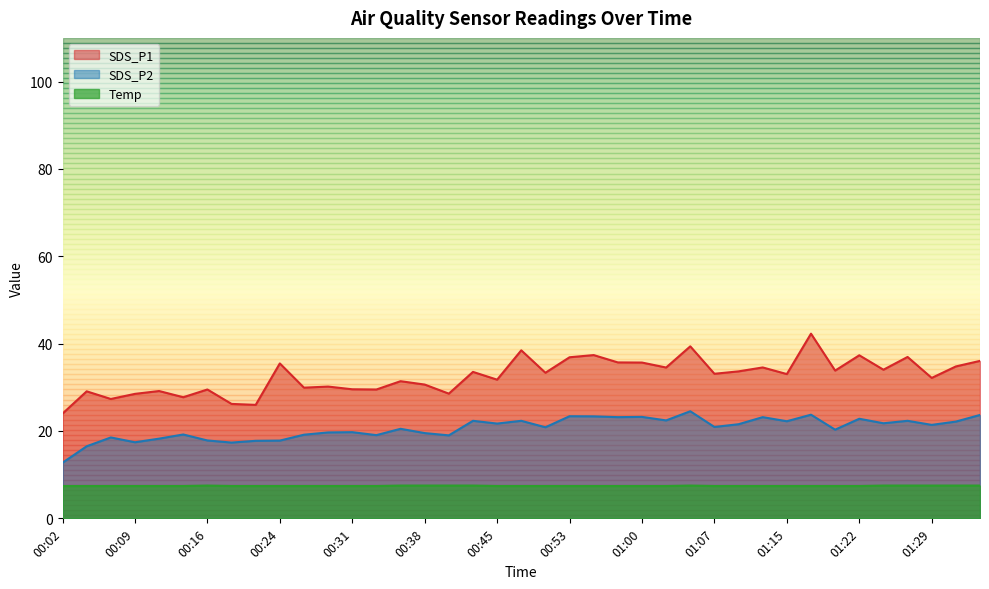

The value of SDS_P2 at 01:20 is 12.8. True or false?

False